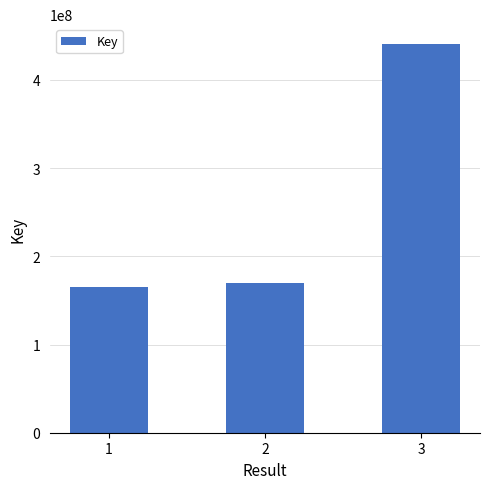

Count the number of categories in the chart.

3